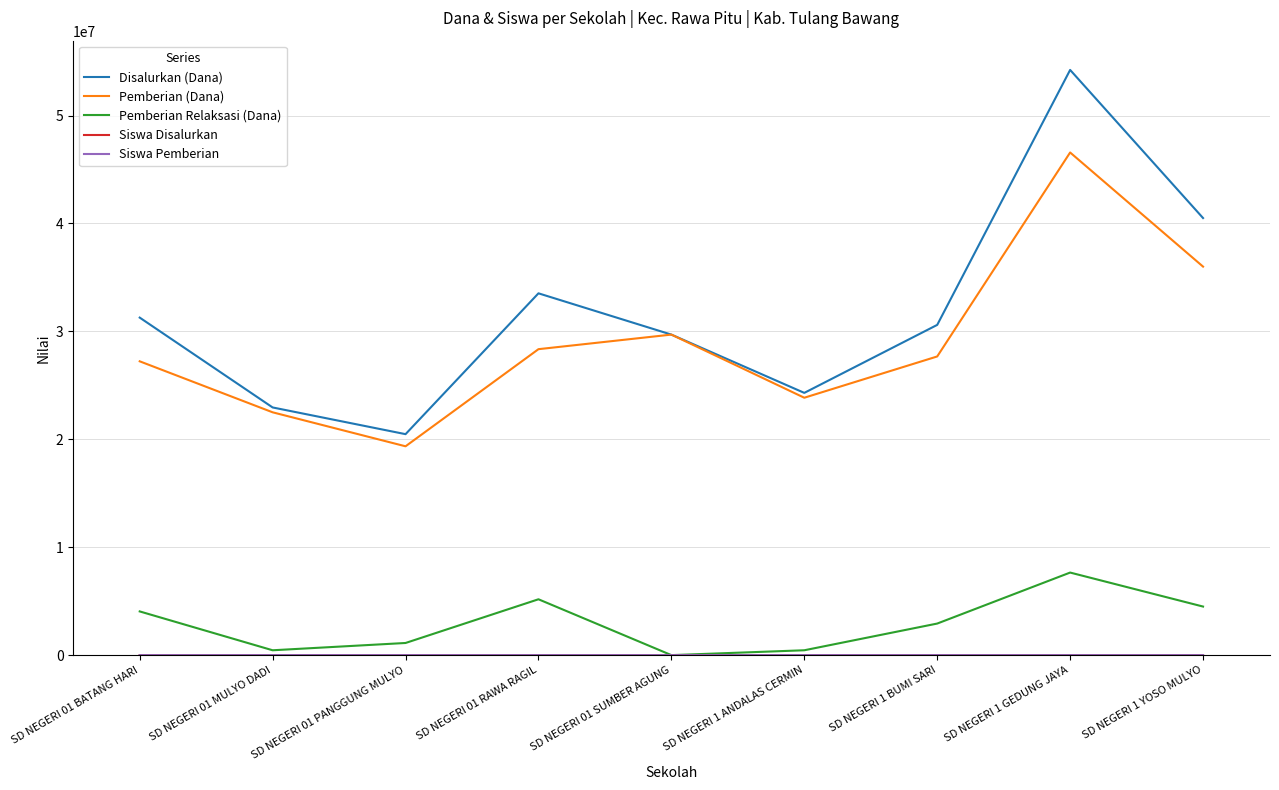

At which label does Disalurkan (Dana) reach its peak?

SD NEGERI 1 GEDUNG JAYA